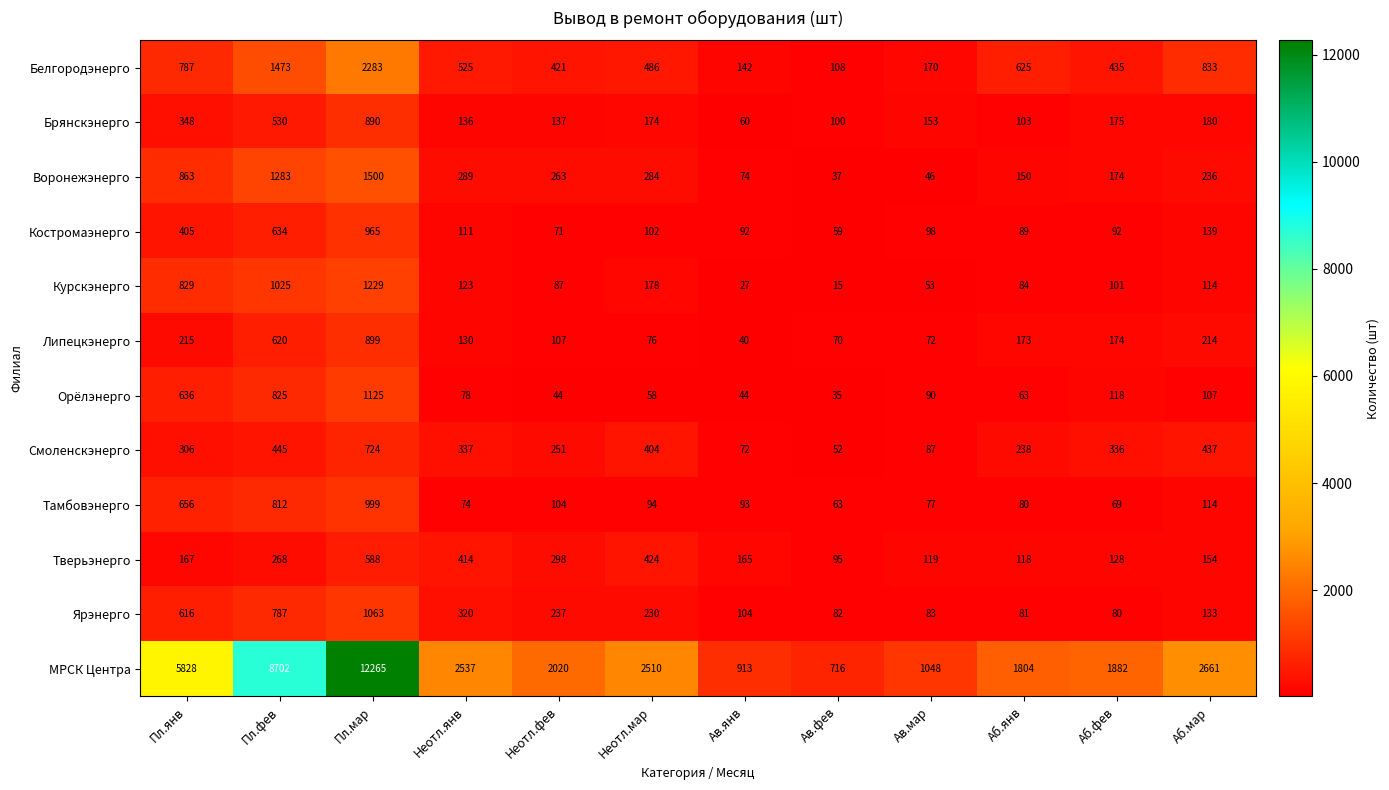

How many distinct data groups are displayed?

12